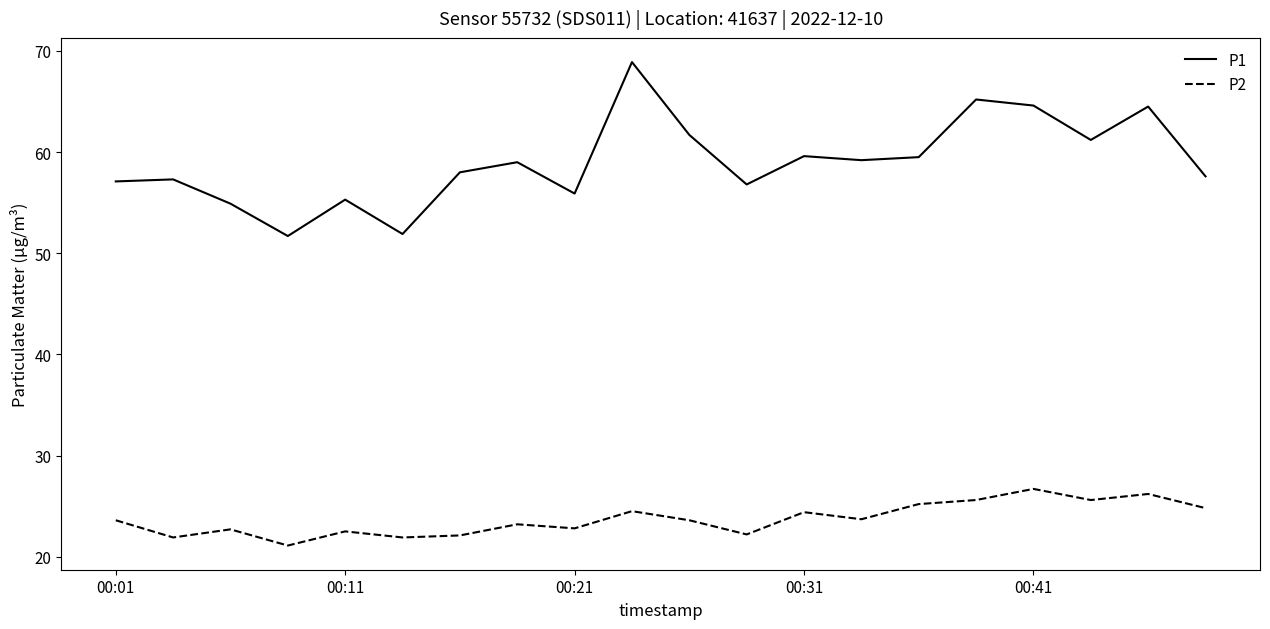

What is the minimum value for P1?

51.7